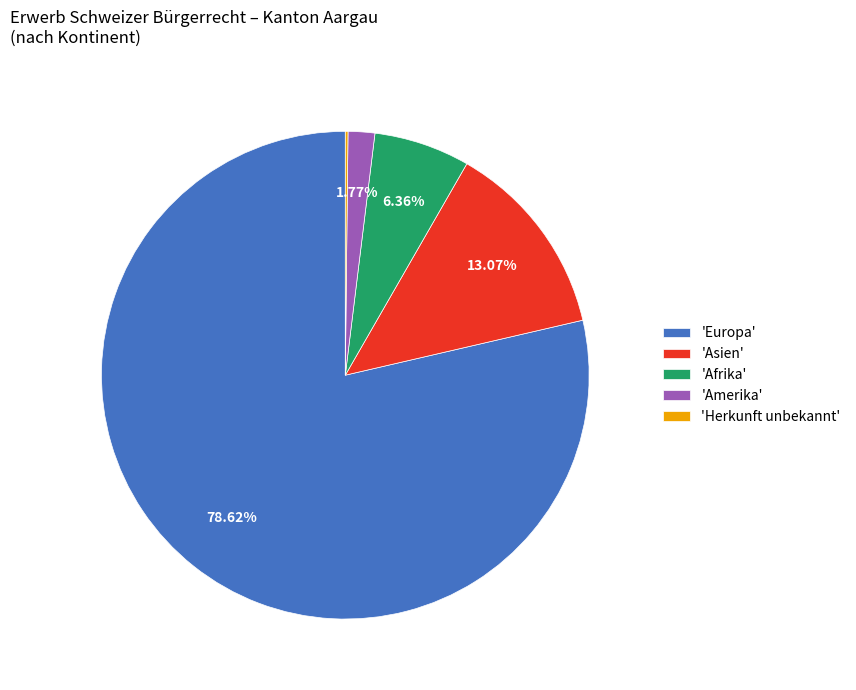

Which category accounts for the majority?

'Europa'